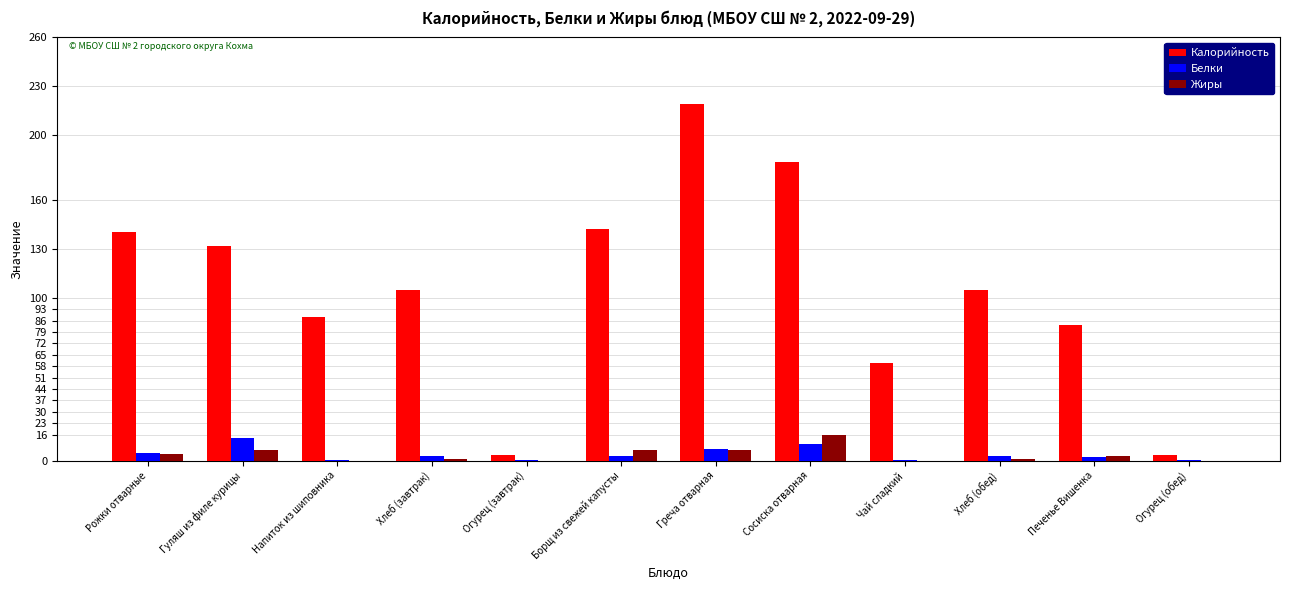

Which series changed the most between Чай сладкий and Огурец (обед)?

Калорийность